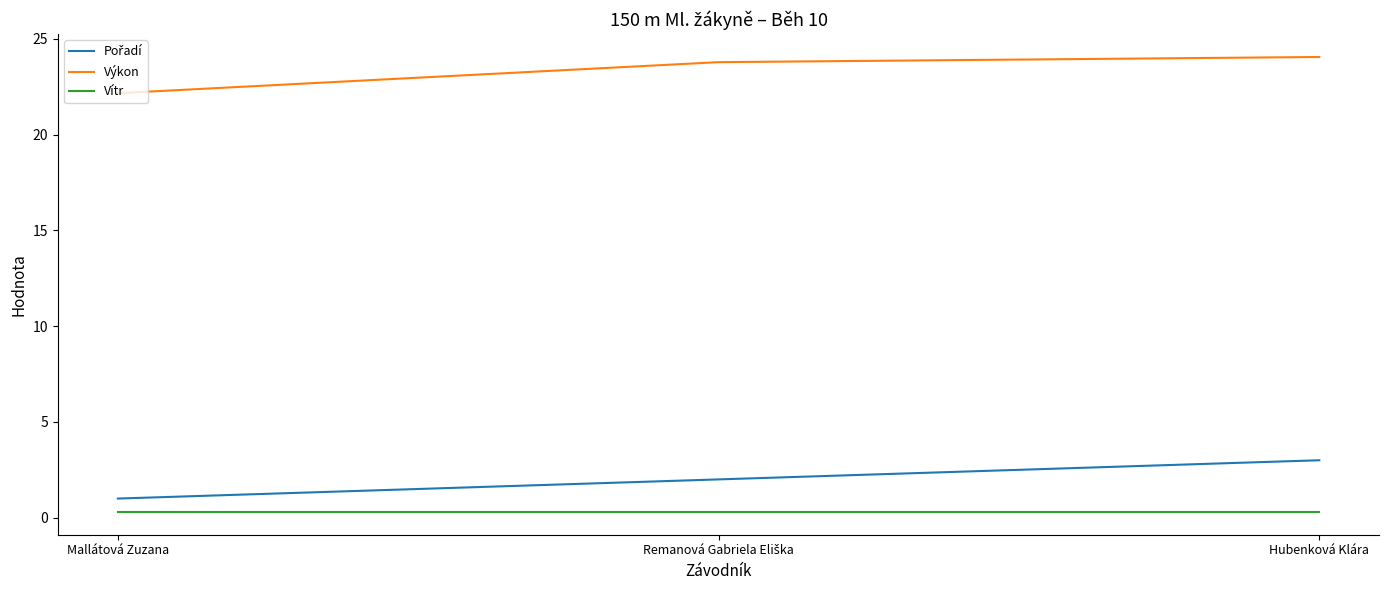

Which series has the largest total across all categories?

Výkon